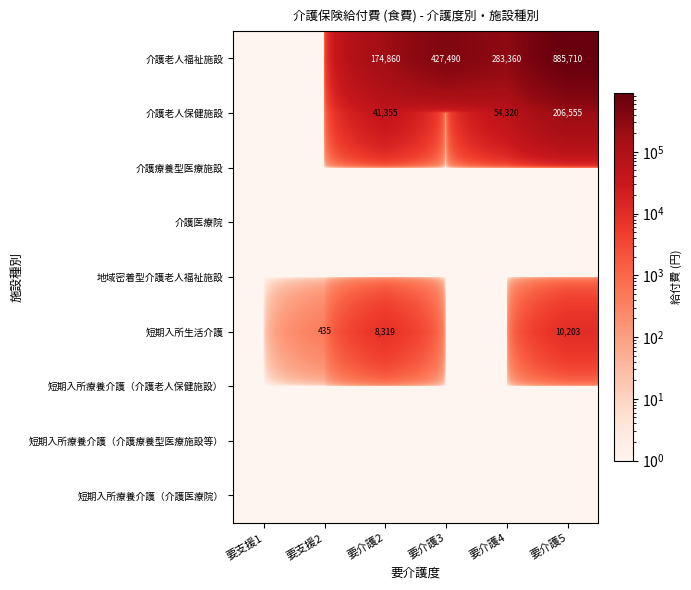

Is it true that 介護老人保健施設 equals 56191 at 要介護2?

False